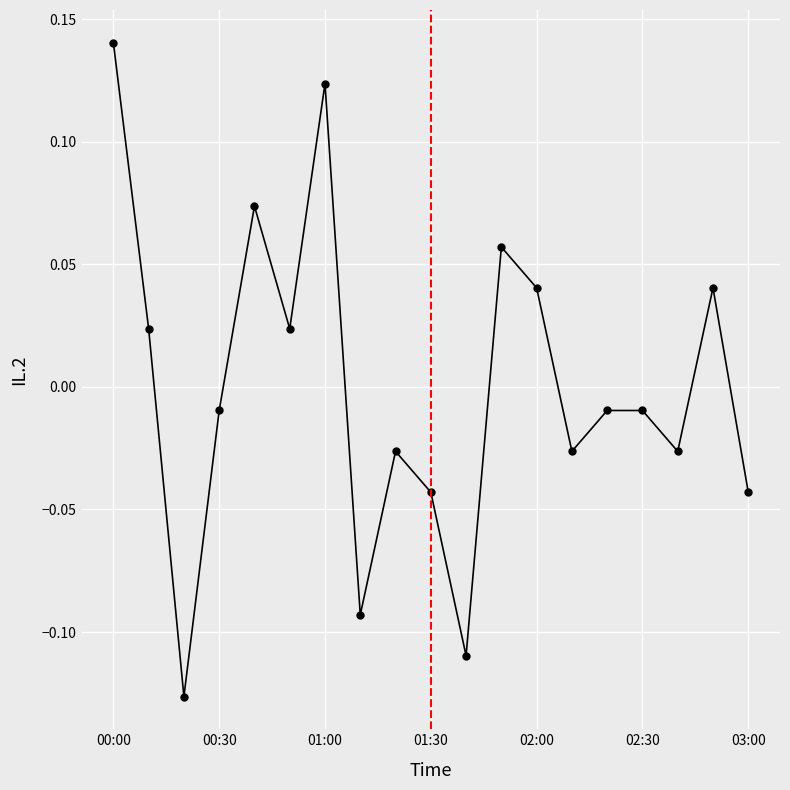

What is the difference between the maximum and minimum values?

0.3